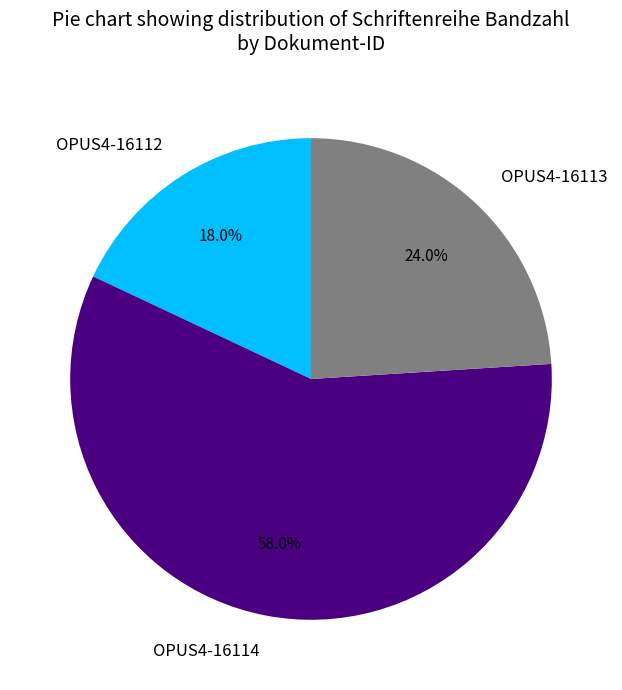

To the nearest percent, what portion does OPUS4-16113 represent?

24%